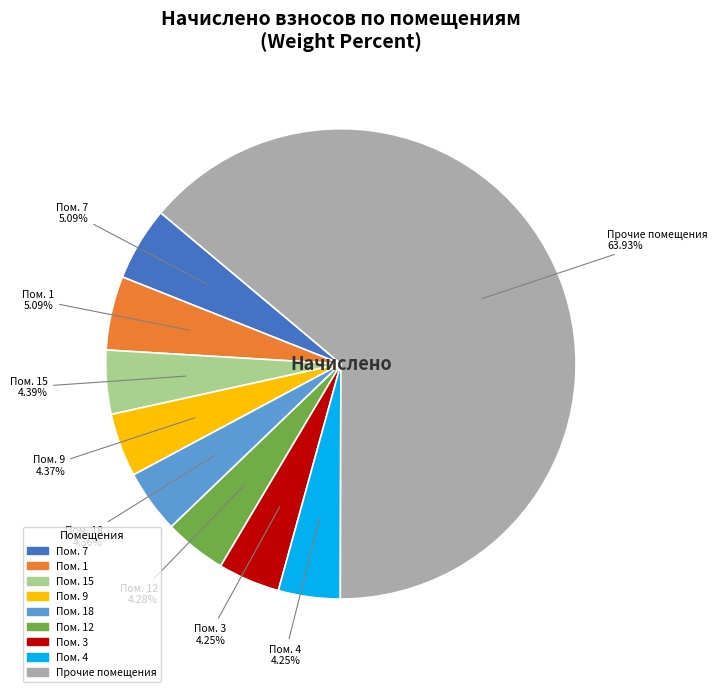

Count the number of slices in the pie.

9